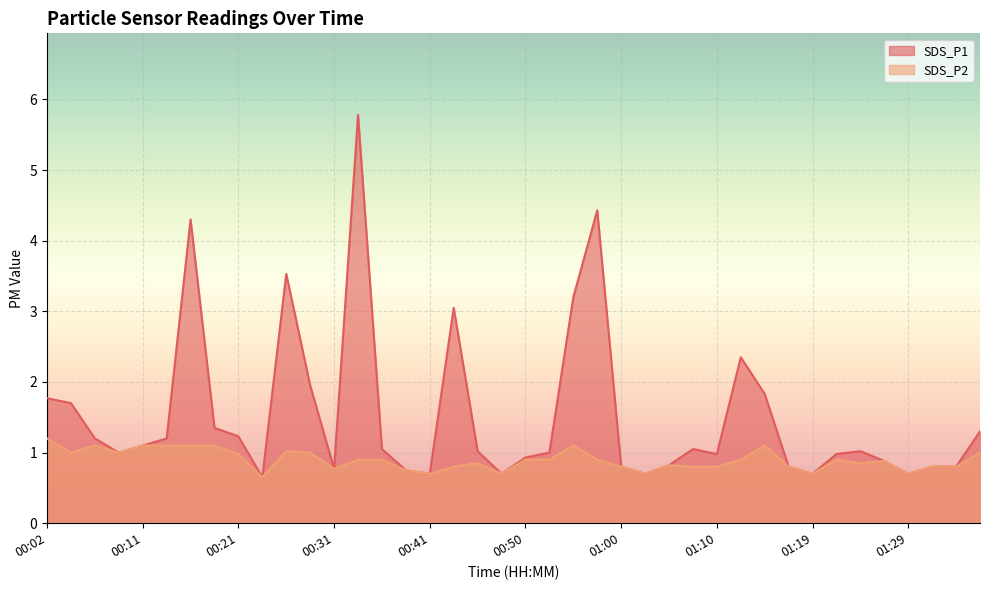

Reading right to left, what are all the values shown in this chart?

SDS_P1: 01:36=1.3	01:34=0.8	01:32=0.8	01:29=0.7	01:27=0.9	01:24=1.0	01:22=1.0	01:19=0.7	01:17=0.8	01:15=1.8	01:12=2.4	01:10=1.0	01:07=1.1	01:05=0.8	01:02=0.7	01:00=0.8	00:58=4.4	00:55=3.2	00:53=1.0	00:50=0.9	00:48=0.7	00:45=1.0	00:43=3.0	00:41=0.7	00:38=0.8	00:36=1.1	00:33=5.8	00:31=0.8	00:28=1.9	00:26=3.5	00:24=0.7	00:21=1.2	00:19=1.4	00:16=4.3	00:14=1.2	00:11=1.1	00:09=1.0	00:07=1.2	00:04=1.7	00:02=1.8
SDS_P2: 01:36=1.0	01:34=0.8	01:32=0.8	01:29=0.7	01:27=0.9	01:24=0.8	01:22=0.9	01:19=0.7	01:17=0.8	01:15=1.1	01:12=0.9	01:10=0.8	01:07=0.8	01:05=0.8	01:02=0.7	01:00=0.8	00:58=0.9	00:55=1.1	00:53=0.9	00:50=0.9	00:48=0.7	00:45=0.8	00:43=0.8	00:41=0.7	00:38=0.8	00:36=0.9	00:33=0.9	00:31=0.8	00:28=1.0	00:26=1.0	00:24=0.7	00:21=1.0	00:19=1.1	00:16=1.1	00:14=1.1	00:11=1.1	00:09=1.0	00:07=1.1	00:04=1.0	00:02=1.2